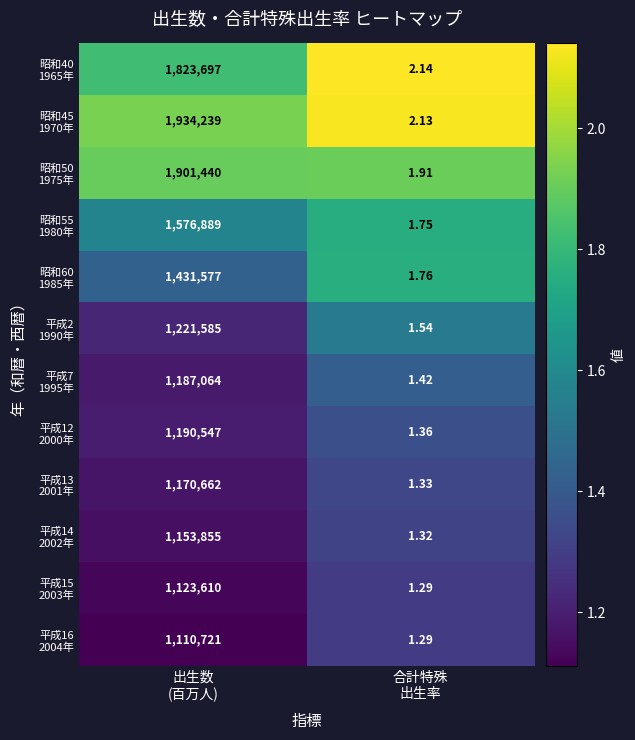

Count the number of data series in this chart.

12